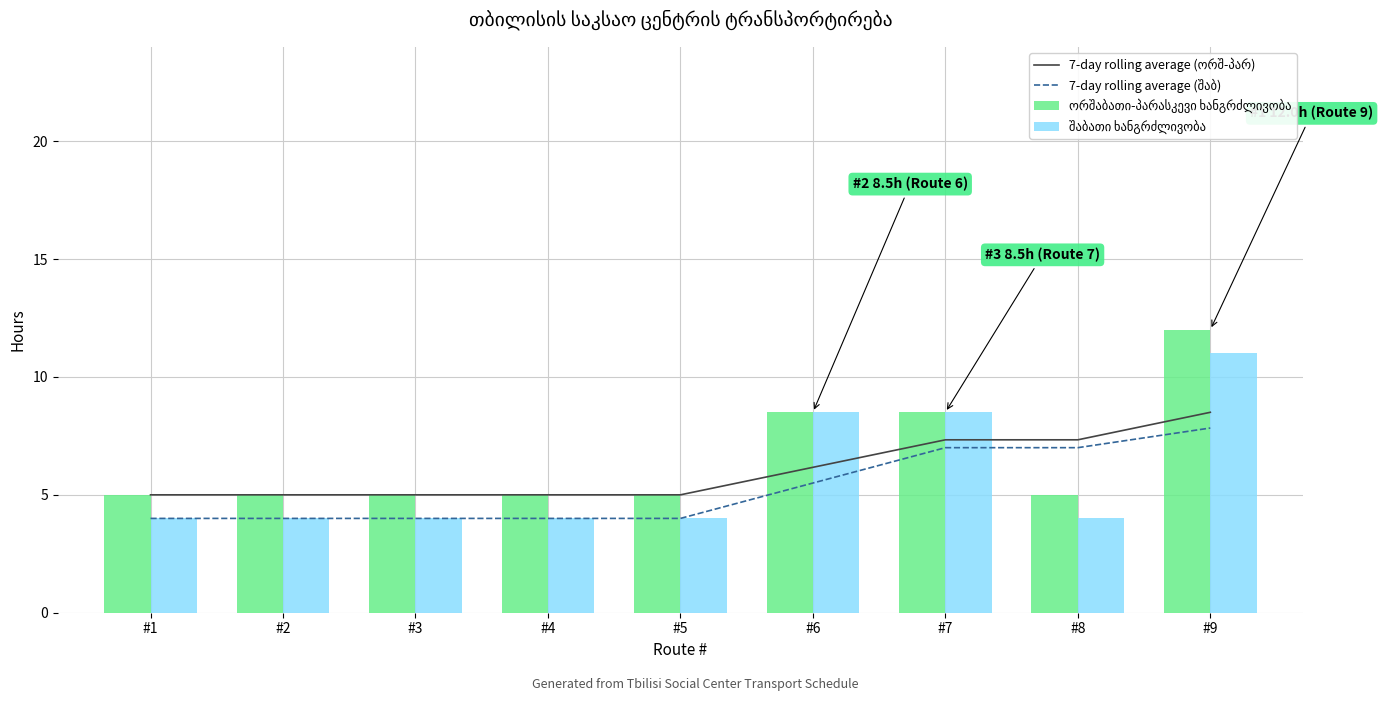

What is the smallest value displayed?

4.0